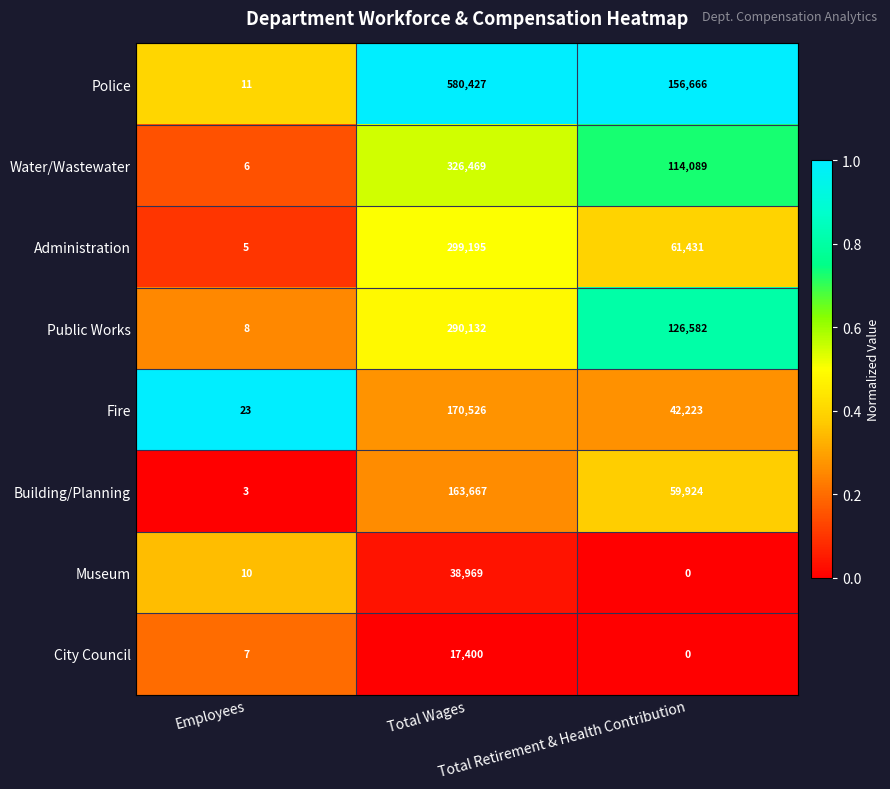

Rank the series by their maximum value, from highest to lowest.

Police, Water/Wastewater, Administration, Public Works, Fire, Building/Planning, Museum, City Council